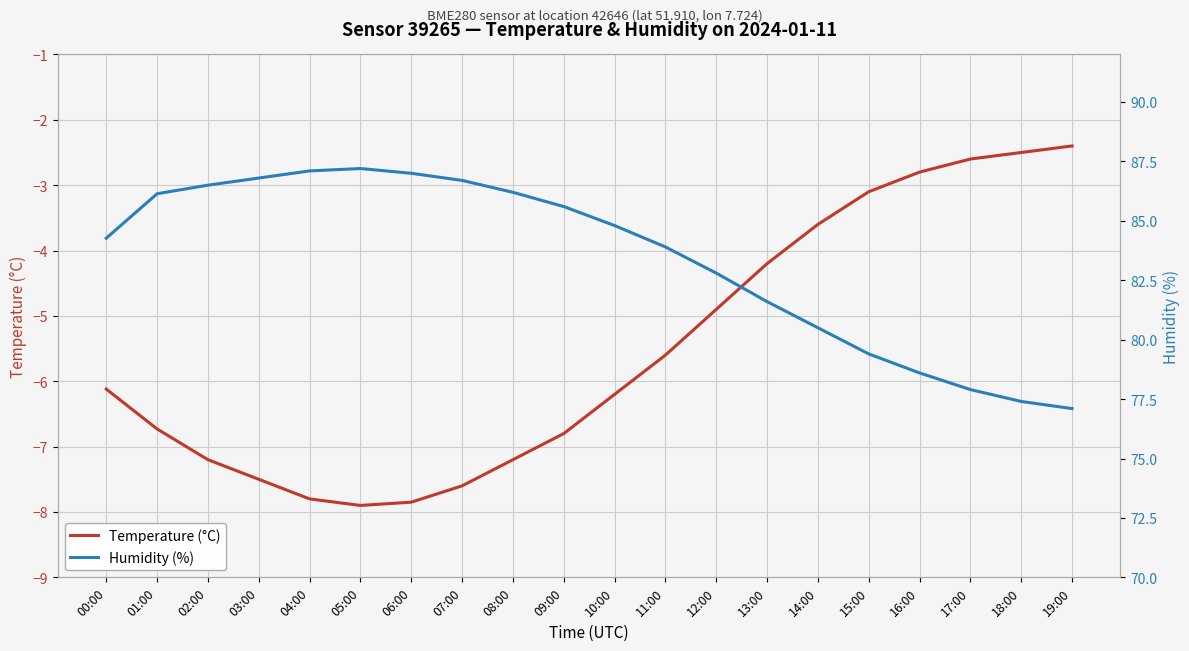

At which category is the sum across all series the highest?

01:00